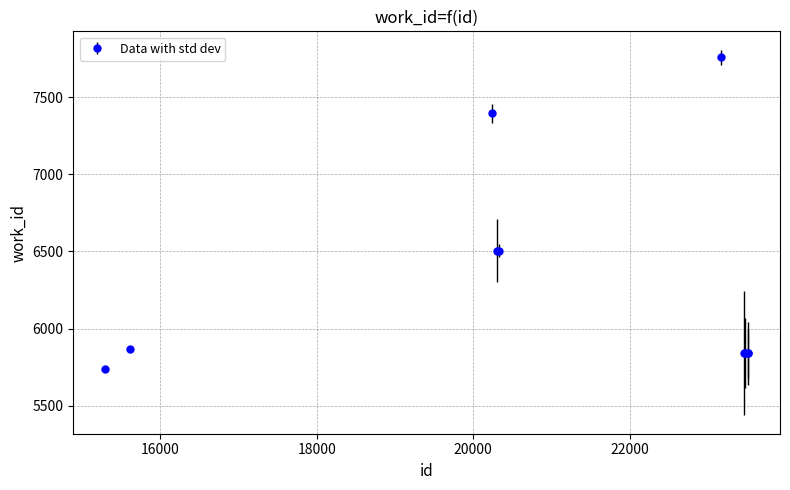

What is the difference between the maximum and minimum values?

2016